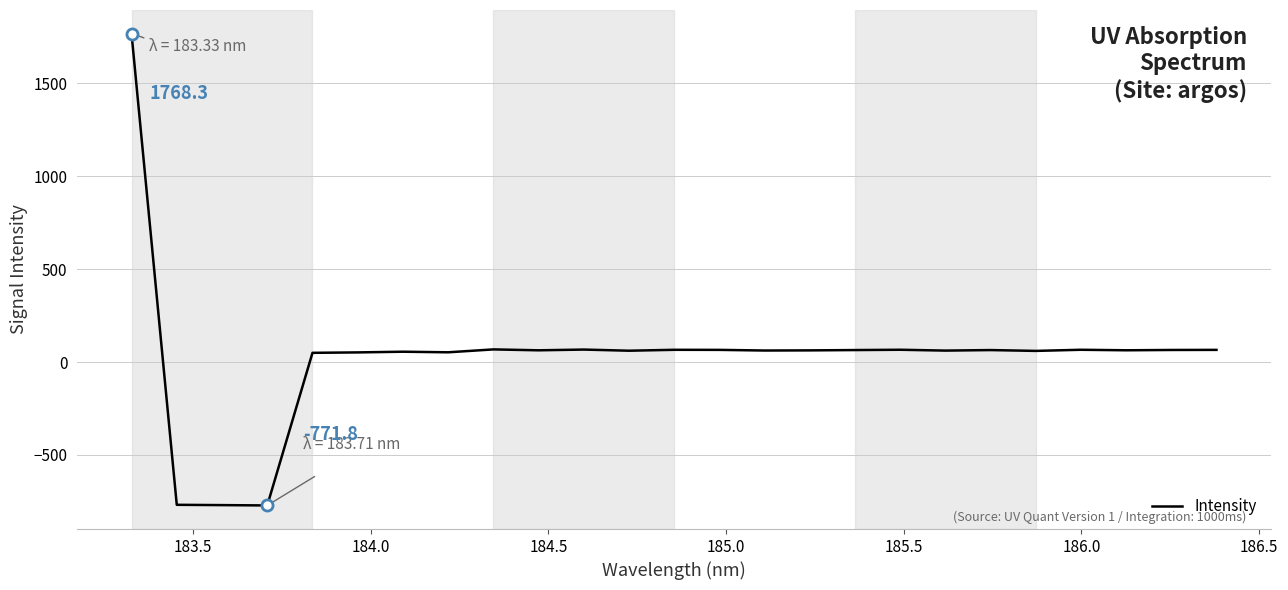

What is the difference between the maximum and minimum values?

2540.1